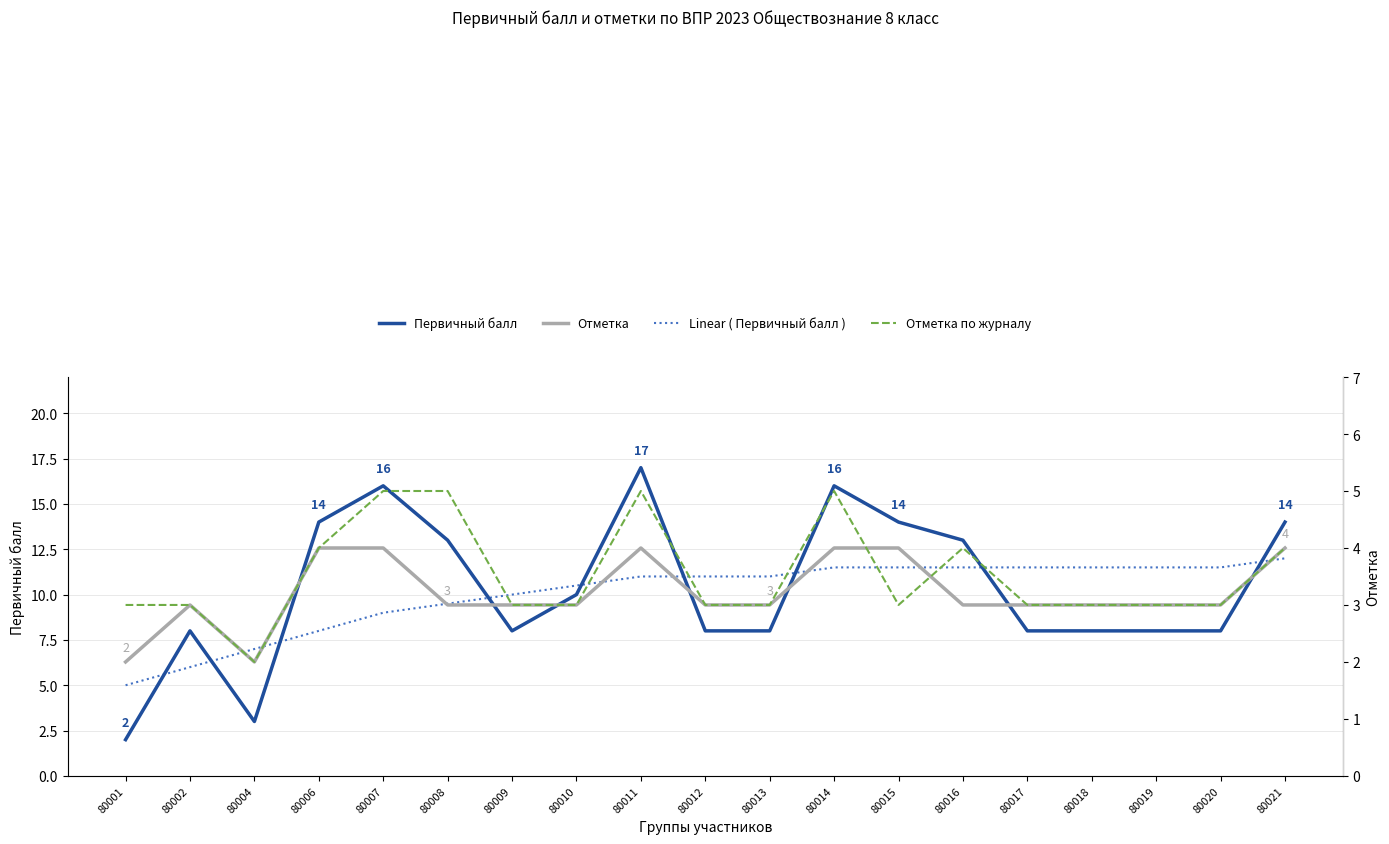

True or false: Отметка по журналу and Linear ( Первичный балл ) cross at least once.

False